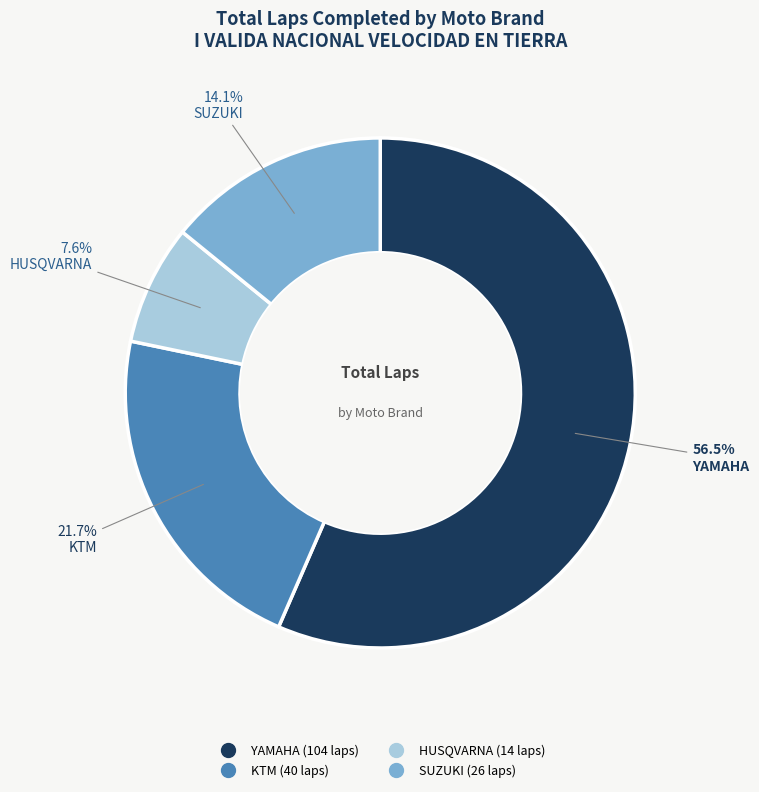

Is there a majority slice in this chart?

Yes